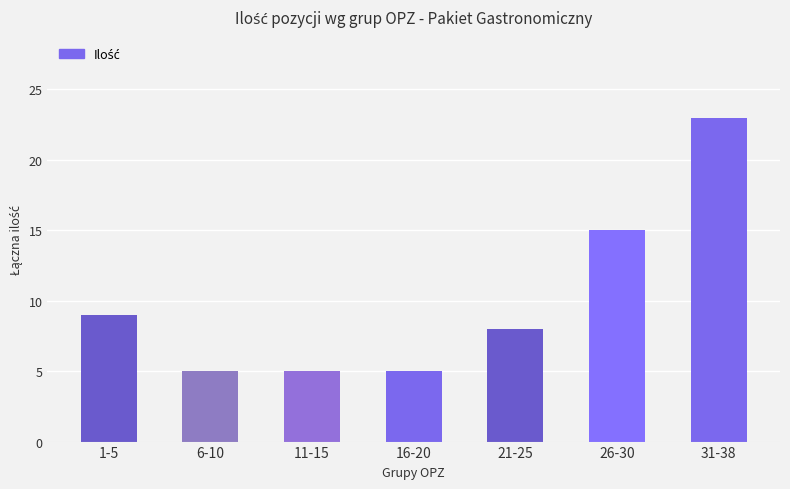

Are the bars grouped side by side (vs. stacked)?

No